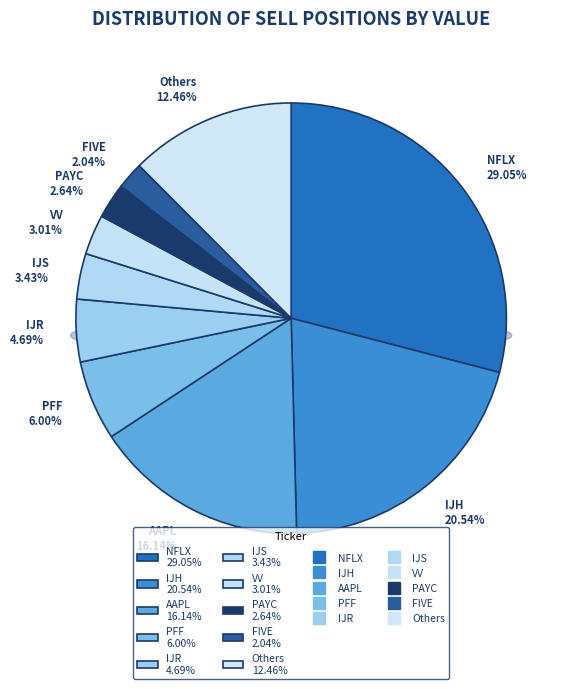

Combined, do VV and IJS account for over 50%?

No